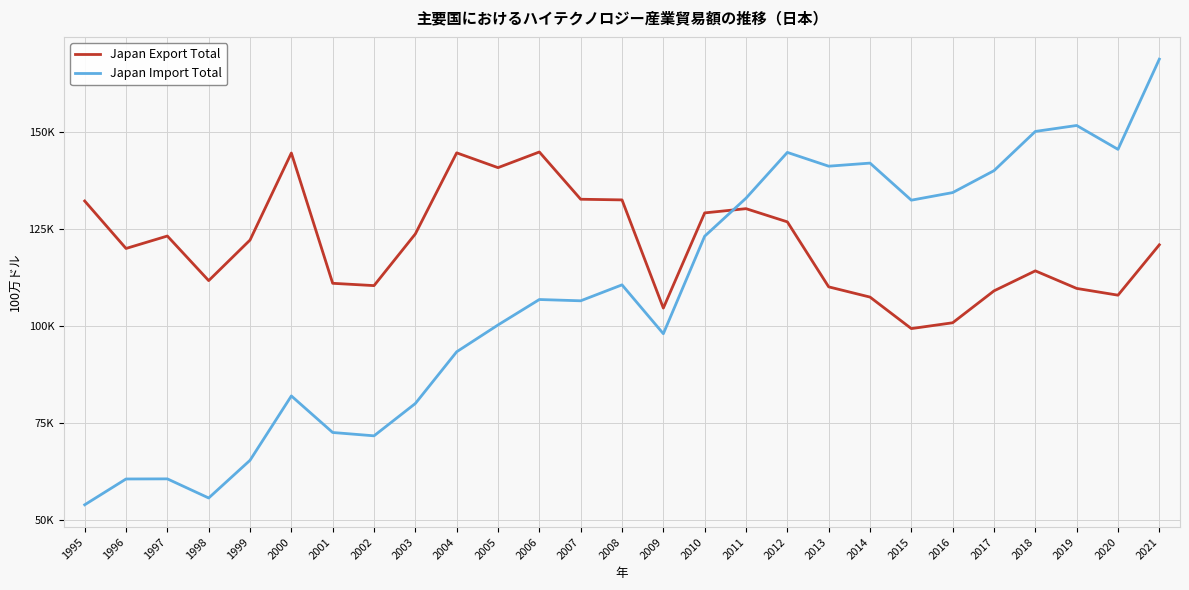

What are all the series names shown in the legend?

Japan Export Total, Japan Import Total